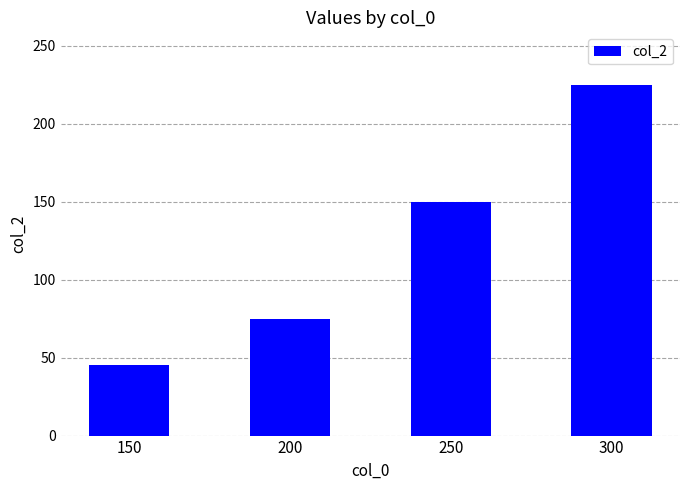

At which label is the value closest to 135?

250